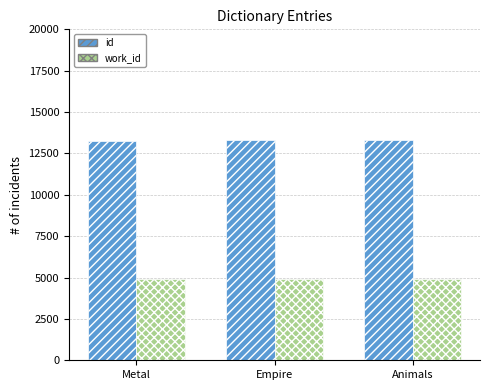

What is the total value across all series at Animals?

18222